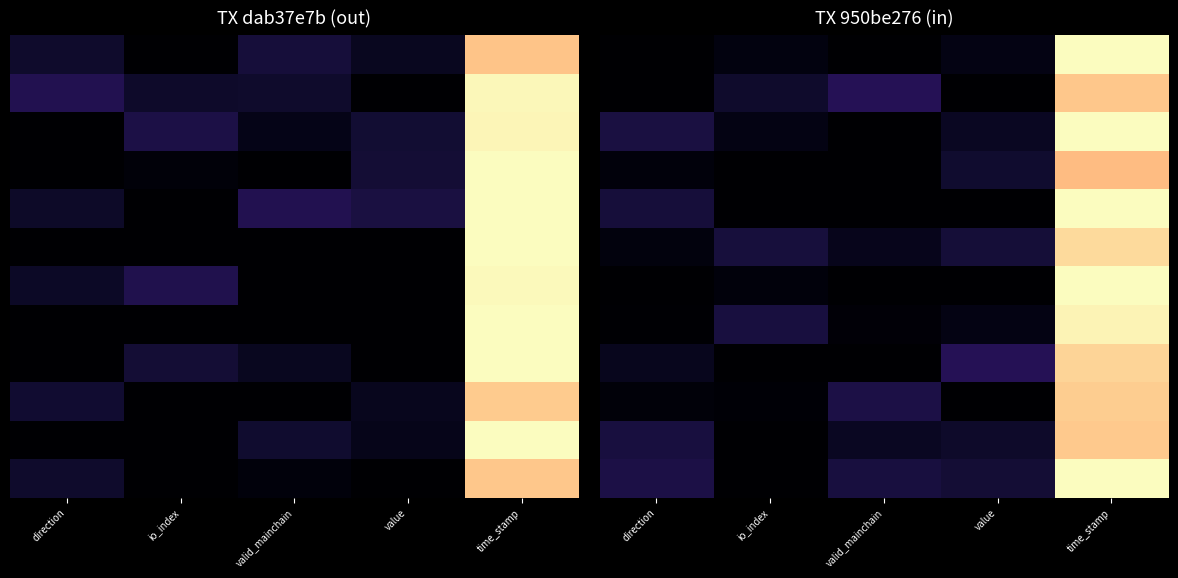

At which category is the sum across all series the highest?

time_stamp